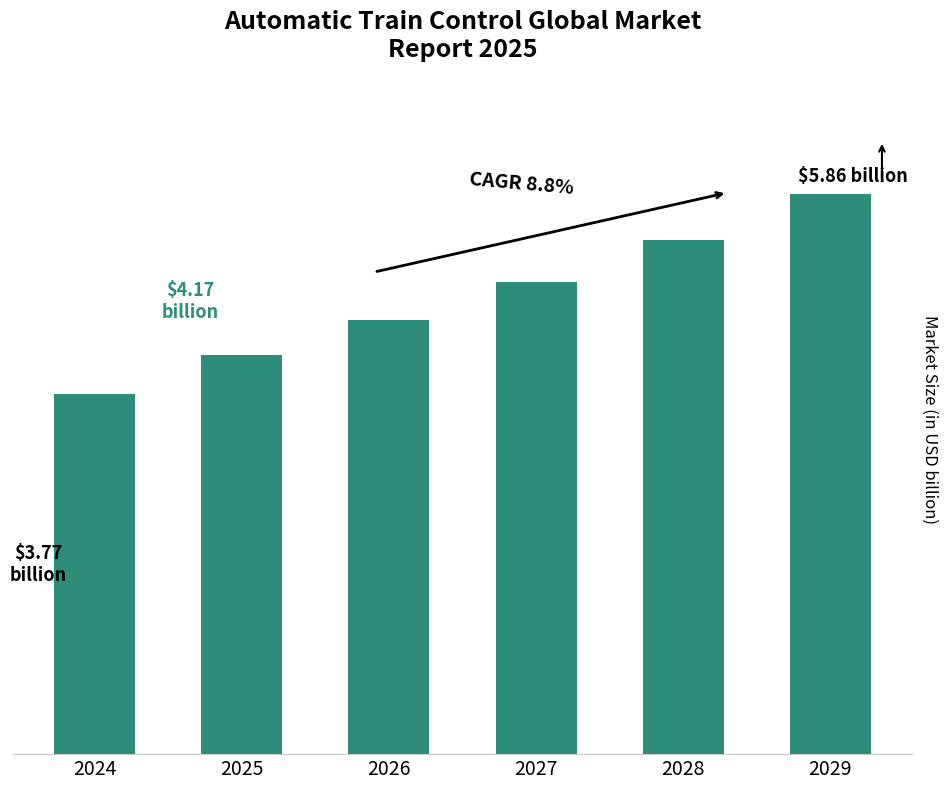

What is the value of the 1st bar from the left?

3.8